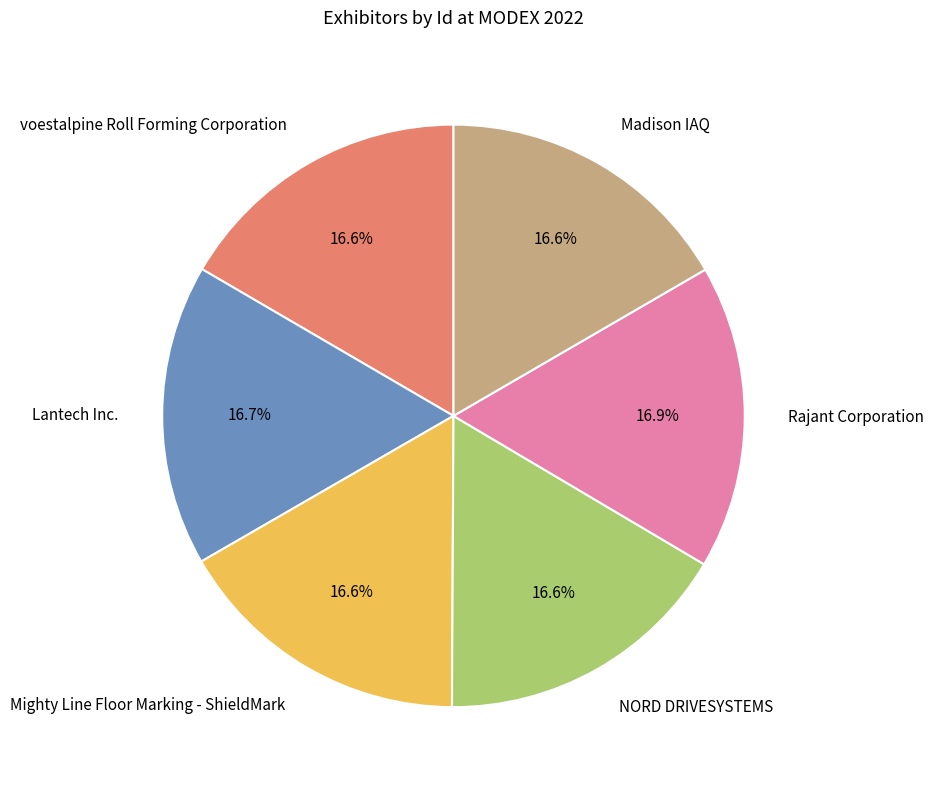

What is the ratio of the value at NORD DRIVESYSTEMS to the value at voestalpine Roll Forming Corporation?

1.0